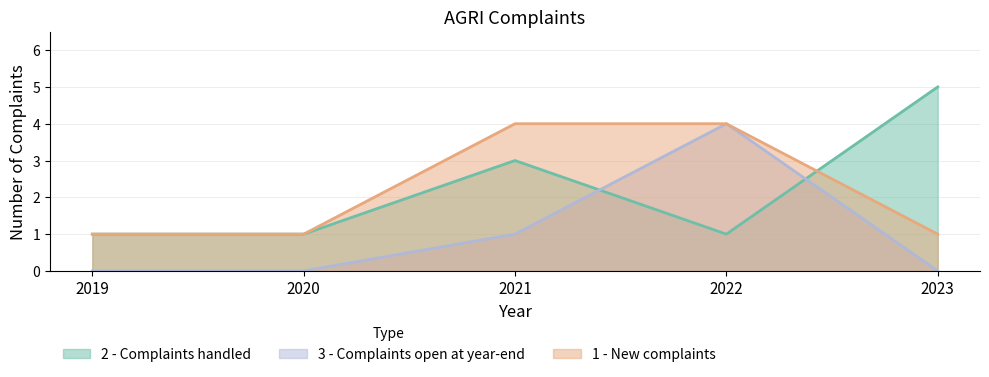

What is the highest value of the 2 - Complaints handled series?

5